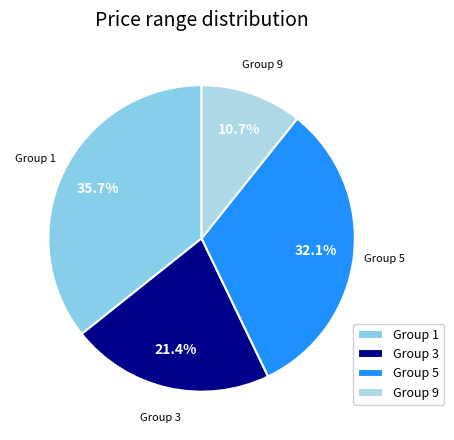

What is the ratio of the value at Group 1 to the value at Group 5?

1.1